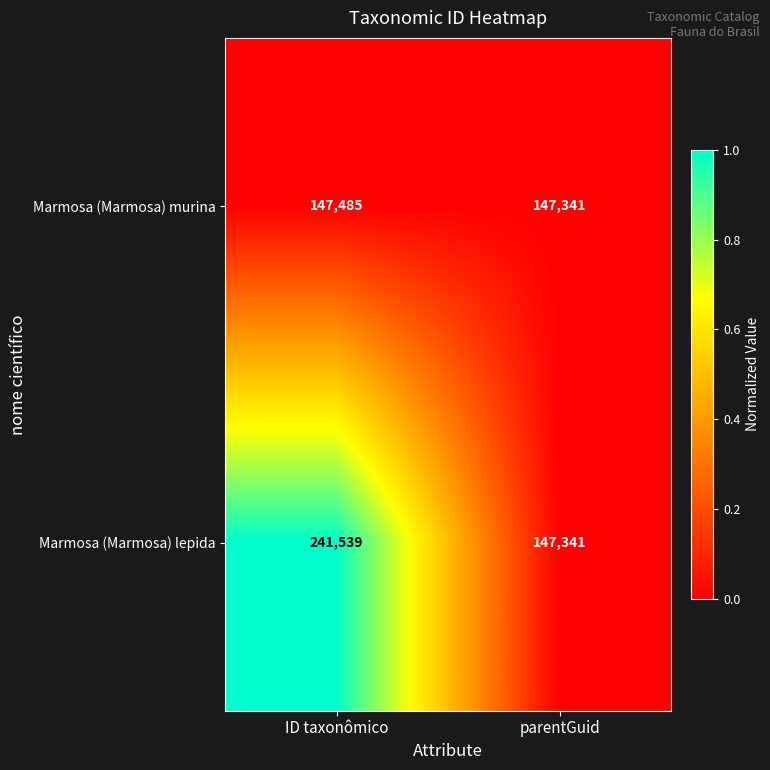

Rank the categories by Marmosa (Marmosa) murina value from highest to lowest.

ID taxonômico, parentGuid